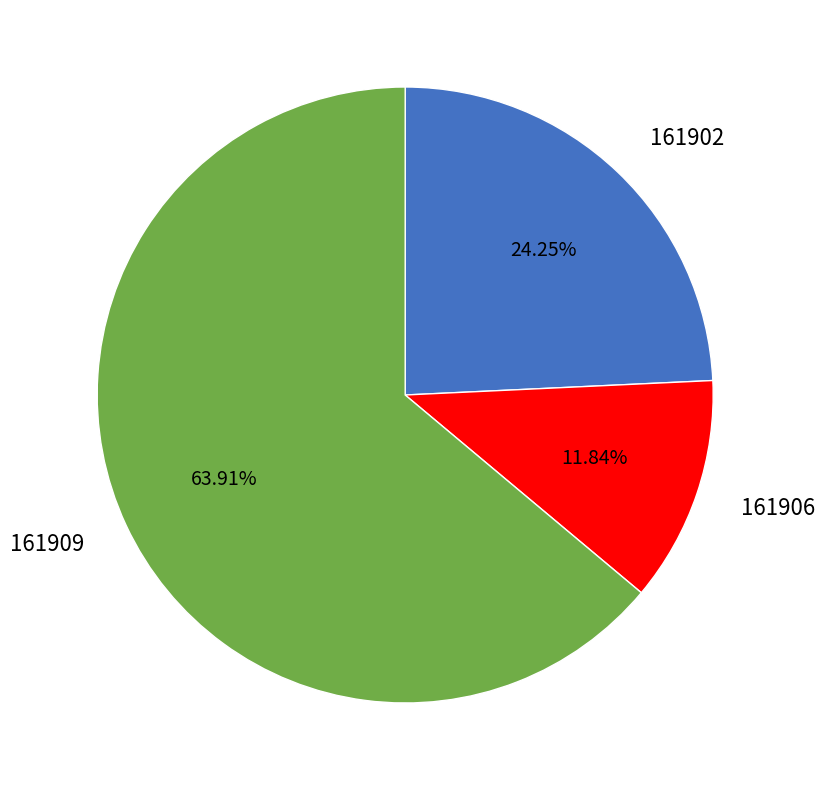

Which slice is the largest?

161909